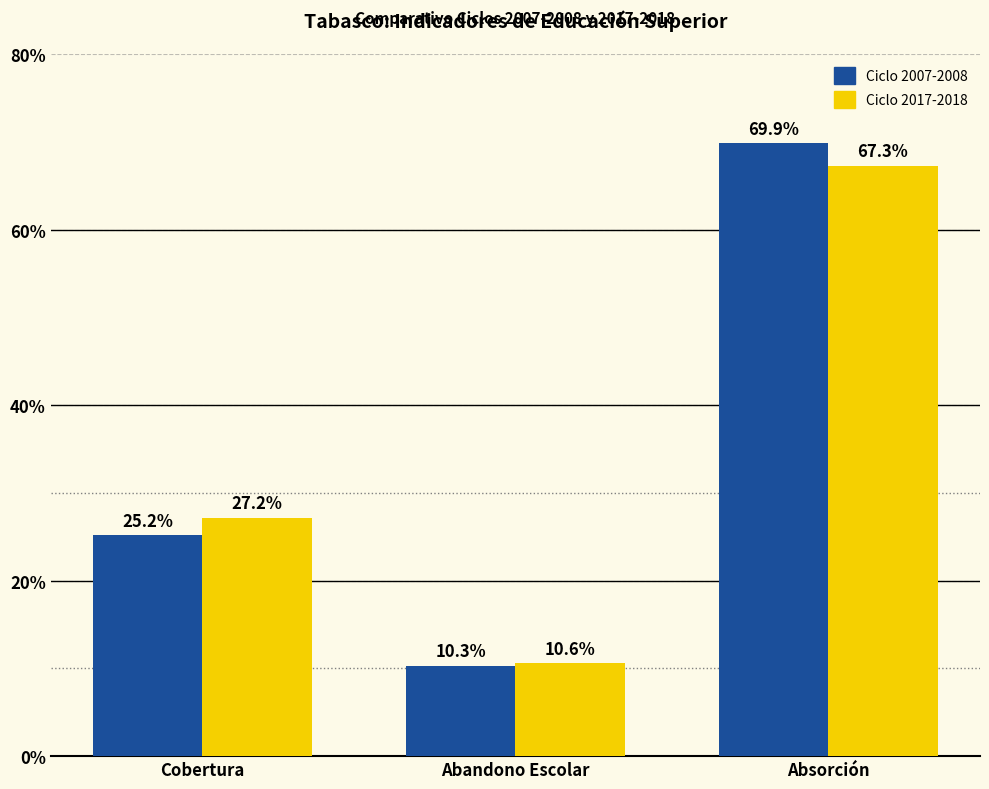

Is the value of Ciclo 2007-2008 at Absorción greater than the value of Ciclo 2017-2018 at Cobertura?

Yes